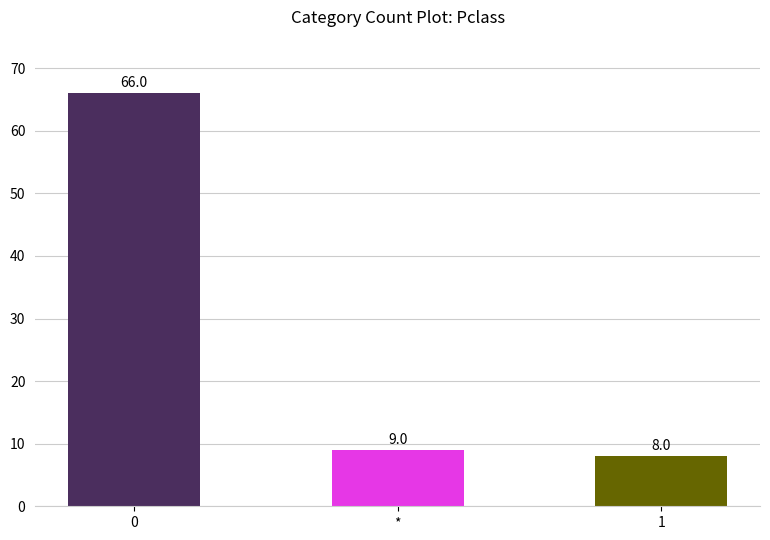

Reading left to right, extract all data points from this chart.

66	9	8